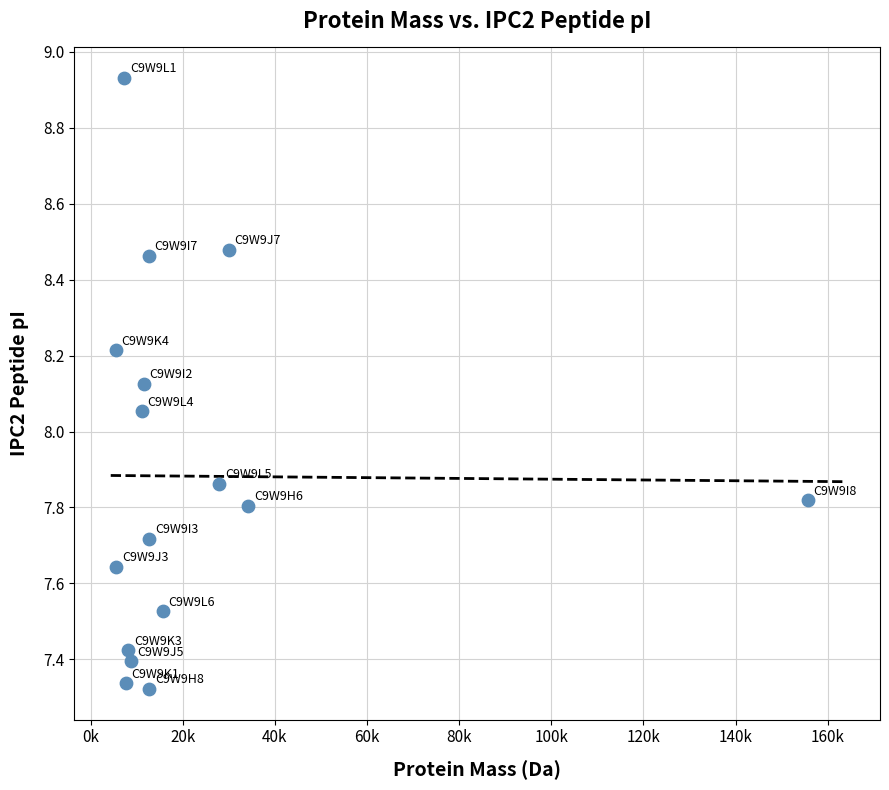

What is the range of Y values (max minus min)?

1.6